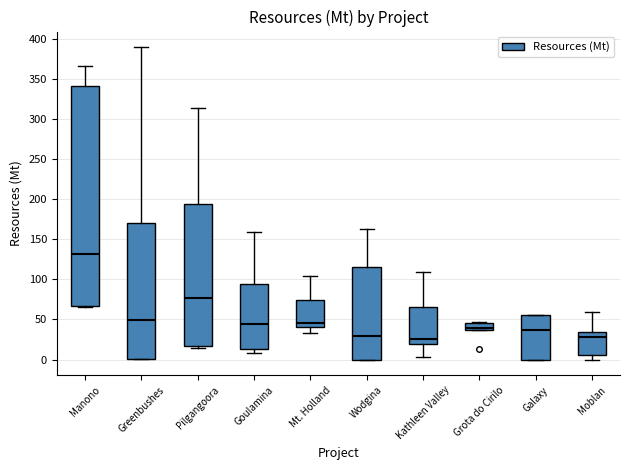

Which box is the tallest, from its lower edge to its upper edge?

Manono